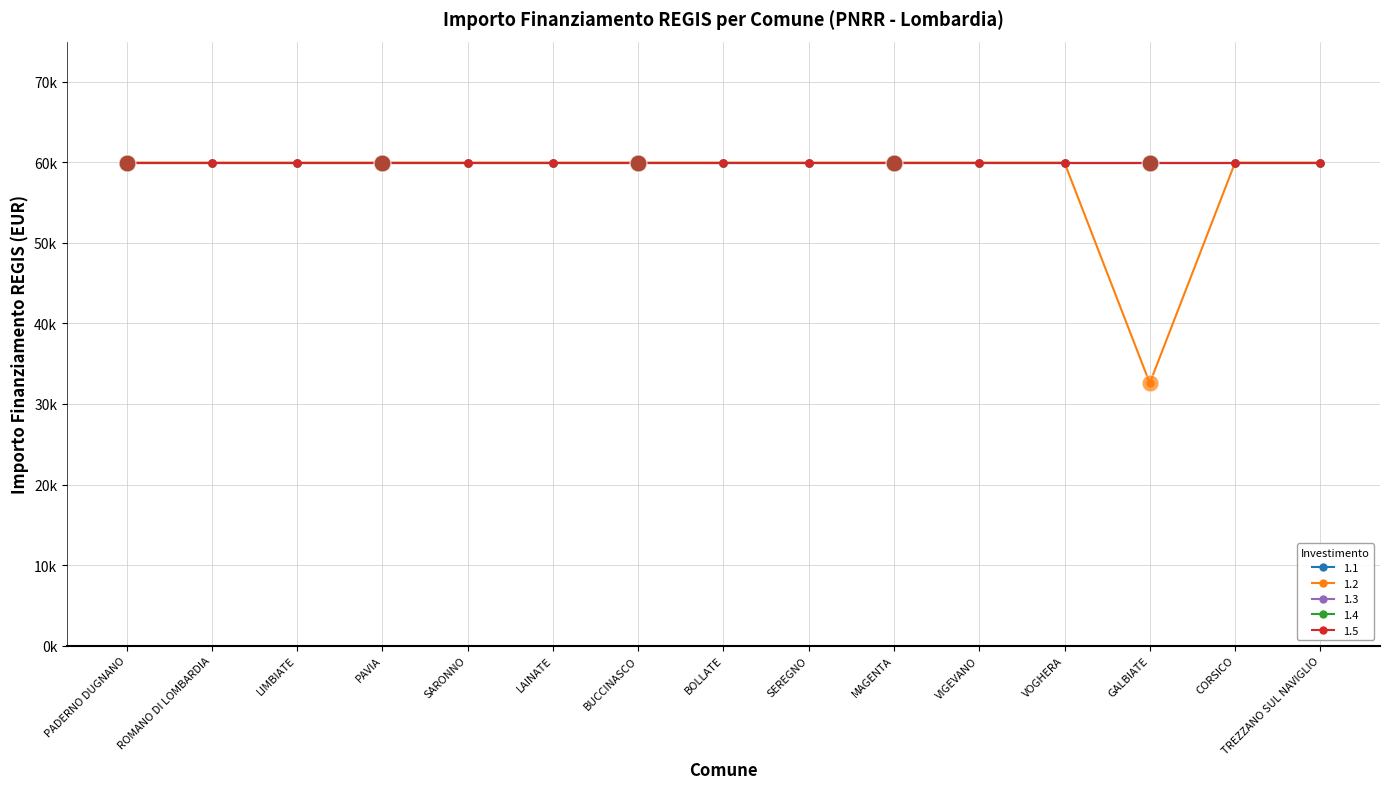

Reading right to left, extract all data points from this chart.

1.1: 59966	59966	59966	59966	59966	59966	59966	59966	59966	59966	59966	59966	59966	59966	59966
1.2: 59966	59966	32589	59966	59966	59966	59966	59966	59966	59966	59966	59966	59966	59966	59966
1.3: 59966	59966	59966	59966	59966	59966	59966	59966	59966	59966	59966	59966	59966	59966	59966
1.4: 59966	59966	59966	59966	59966	59966	59966	59966	59966	59966	59966	59966	59966	59966	59966
1.5: 59966	59966	59966	59966	59966	59966	59966	59966	59966	59966	59966	59966	59966	59966	59966